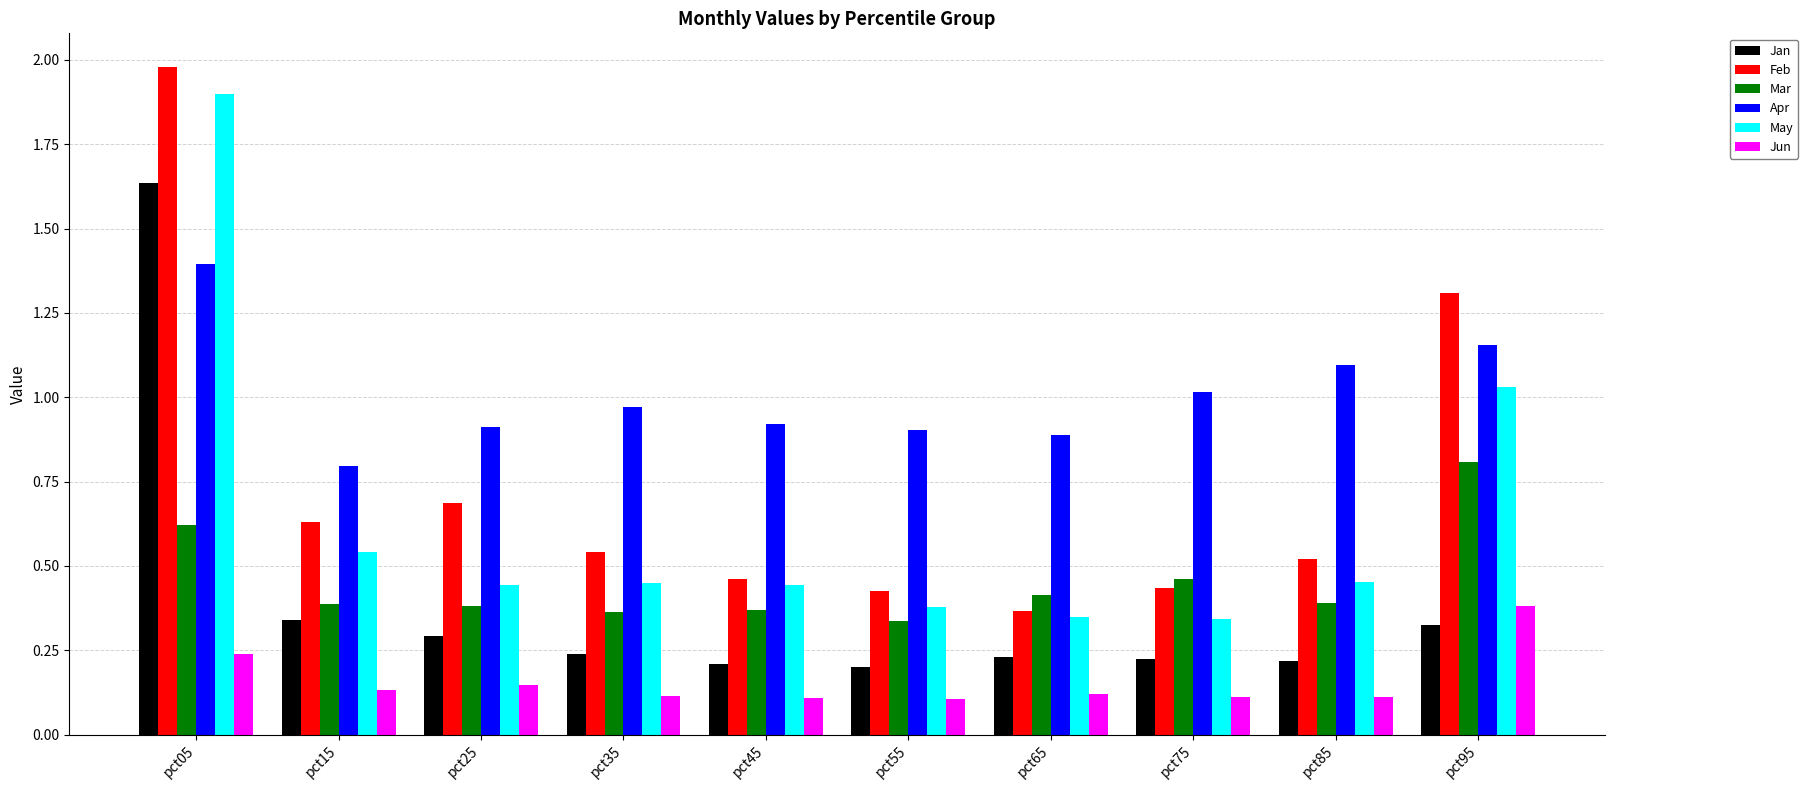

Which series has the widest spread of values?

Feb